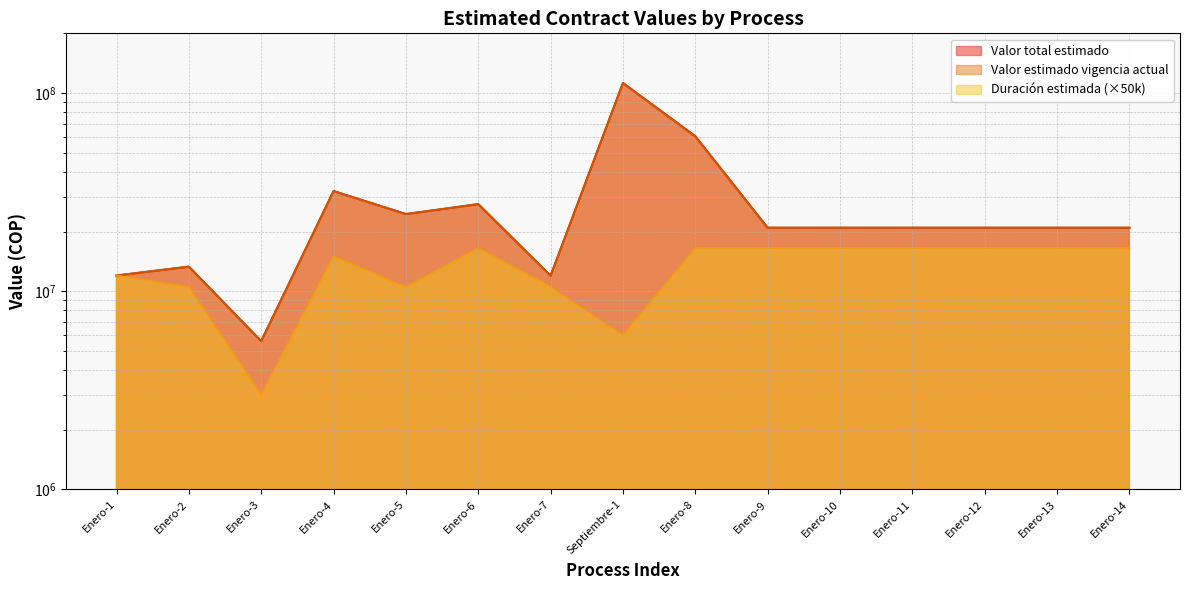

How many lines are shown in the chart?

3